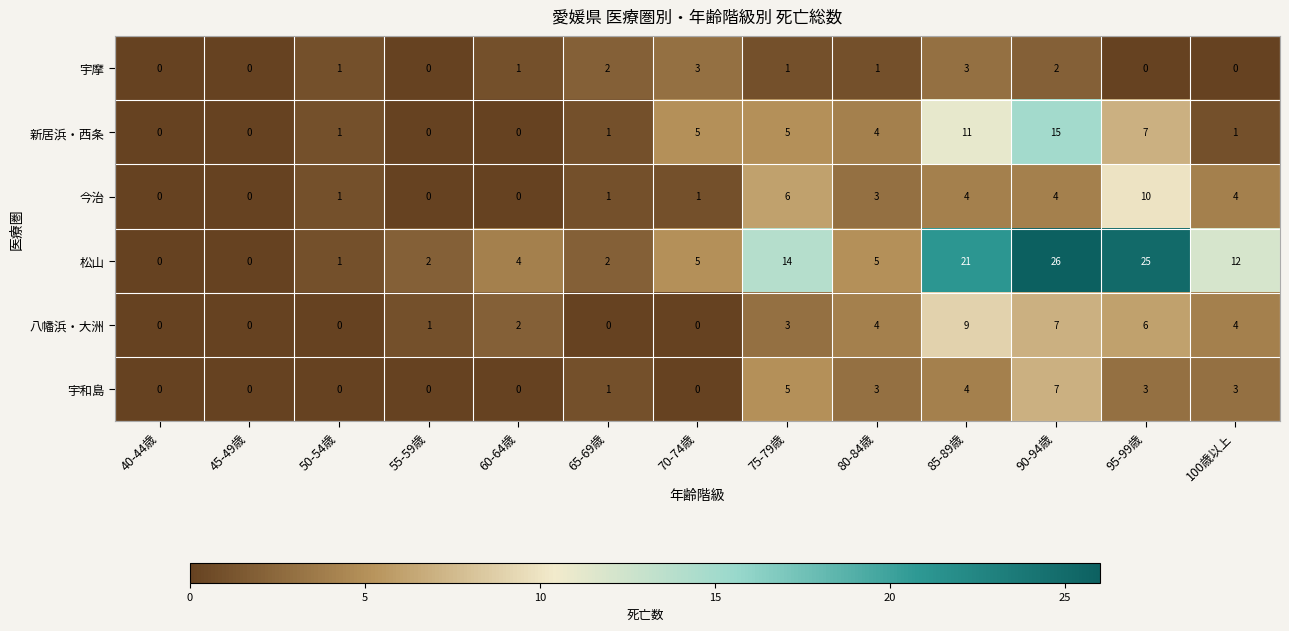

The 宇和島 series shows 3 at 80-84歳. True or false?

True